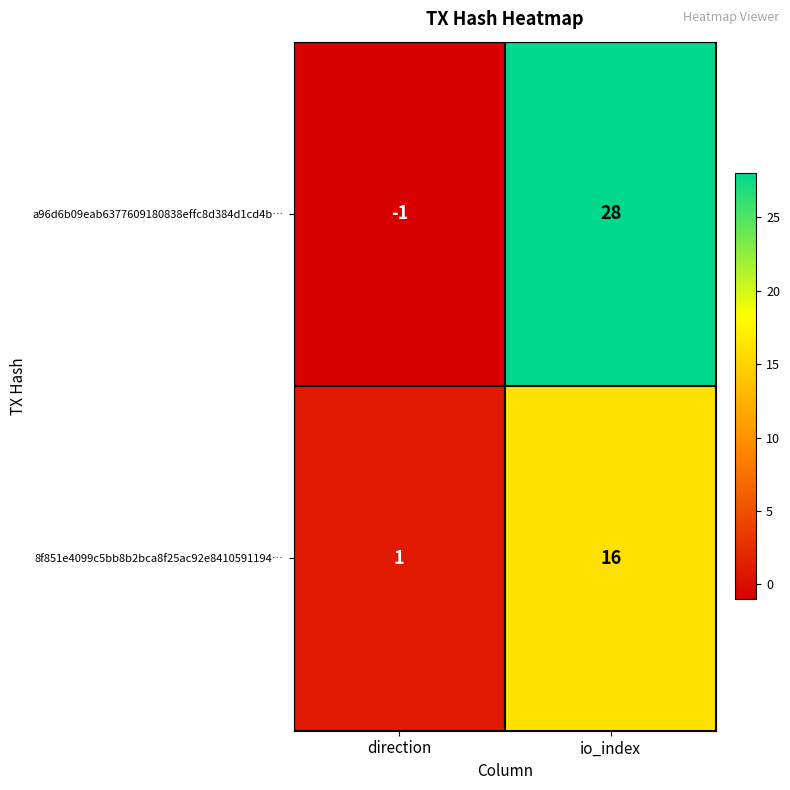

Where is a96d6b09eab6377609180838effc8d384d1cd4b… nearest to the value 13?

direction